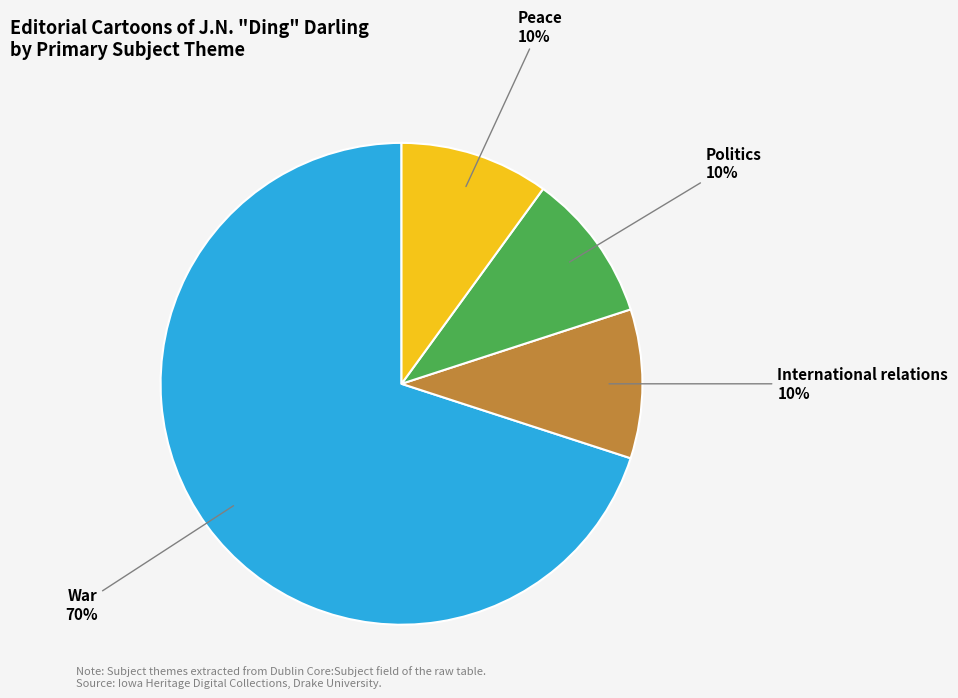

Do War and Peace together represent more than half of the pie?

Yes